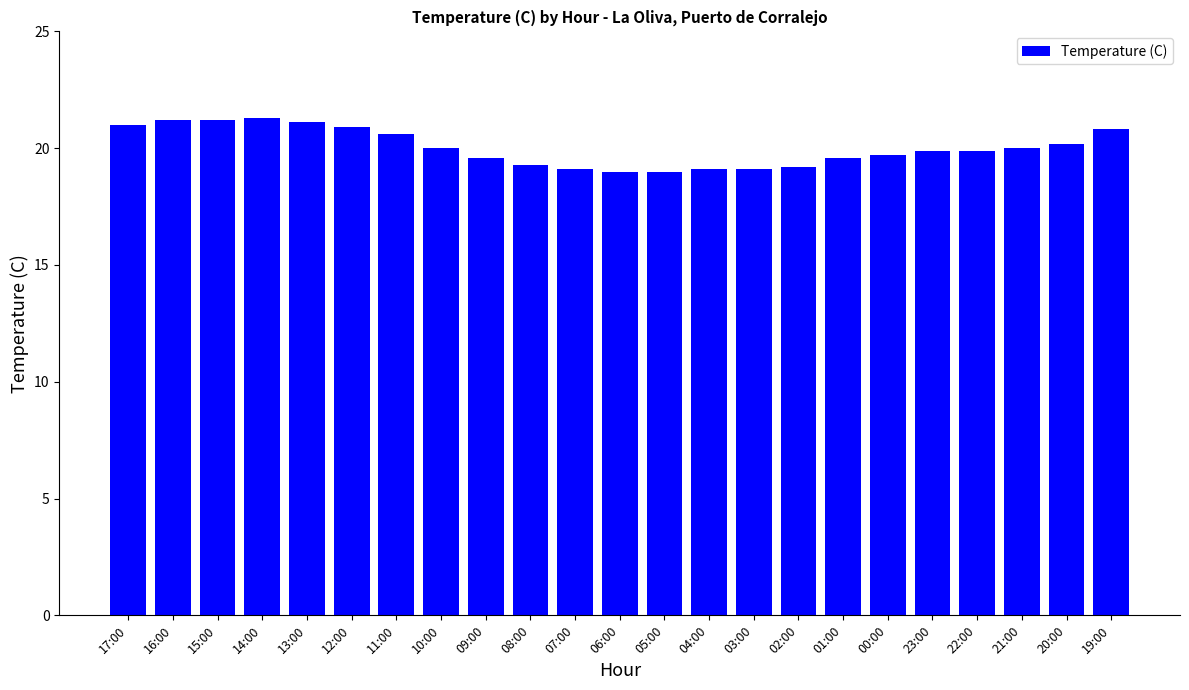

What is the difference between the maximum and minimum values?

2.3